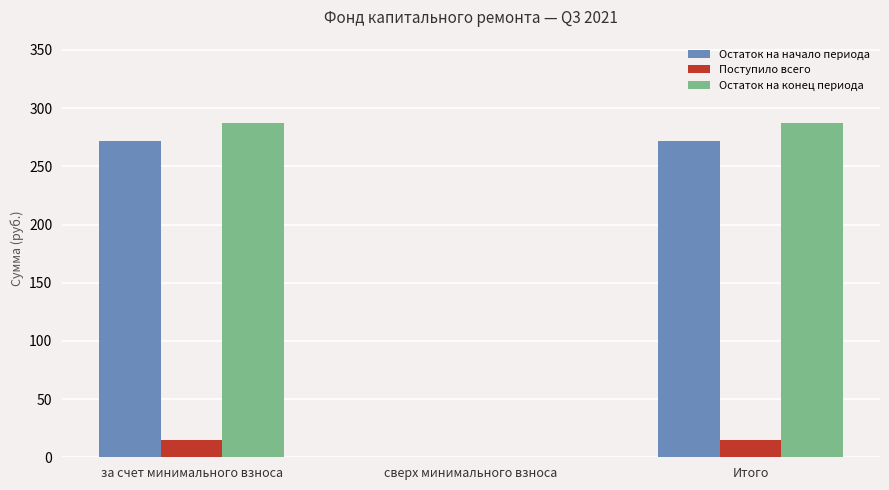

What value does the Остаток на конец периода series have at Итого?

287.1